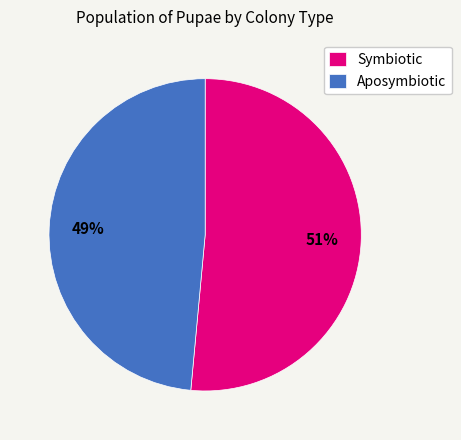

Does any single category account for the majority?

Yes